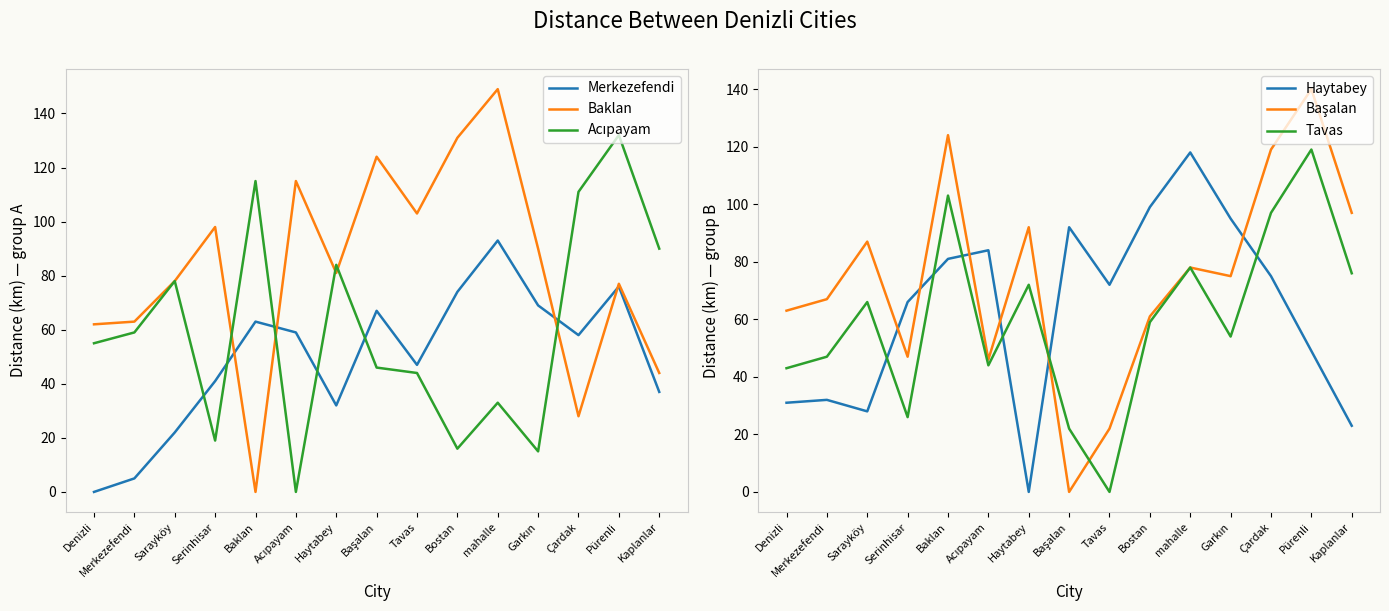

In Acıpayam, how many points are higher than both neighbors (excluding endpoints)?

5